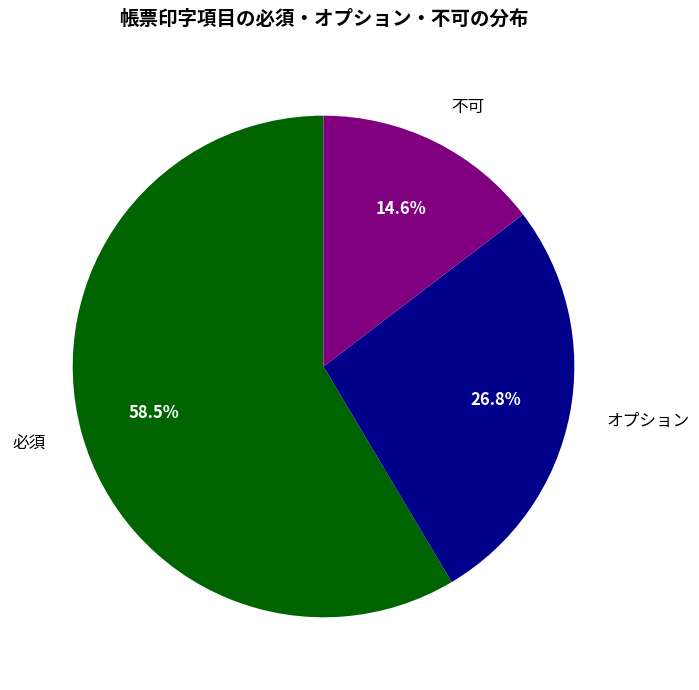

How many slices are in this pie chart?

3